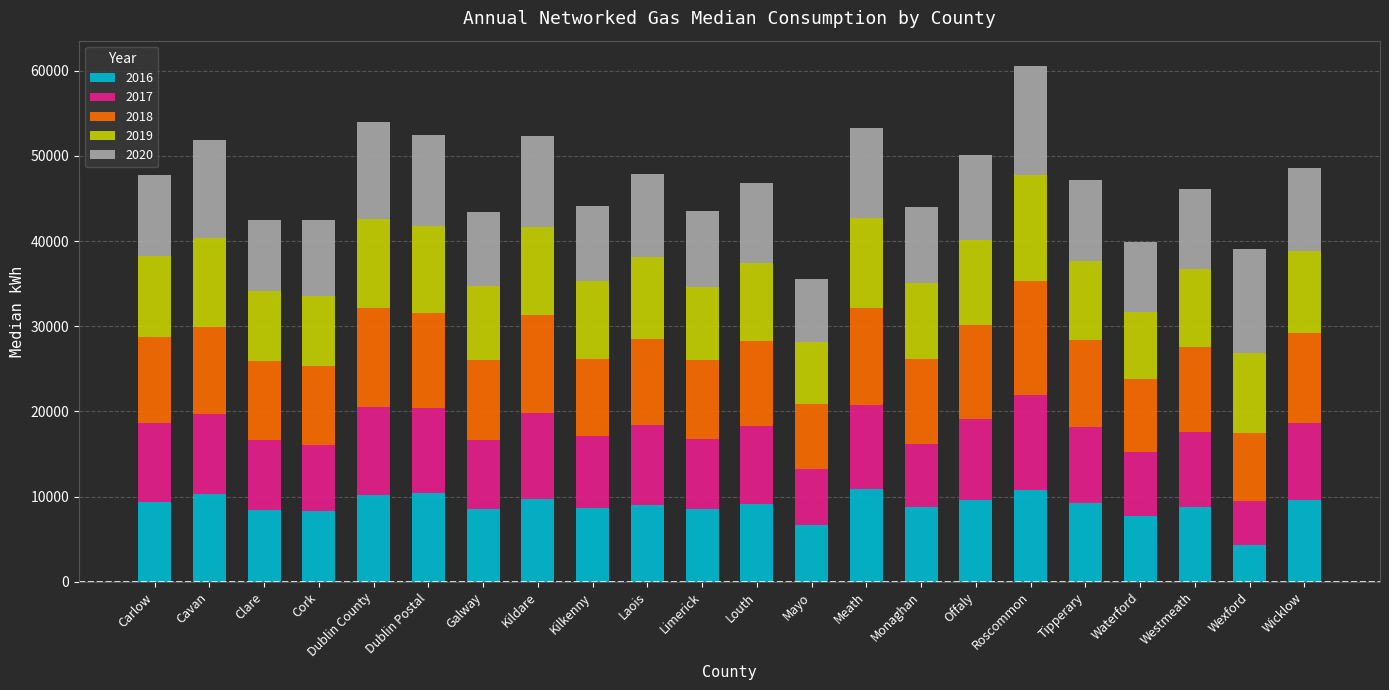

What is the total value across all series at Dublin Postal?

52509